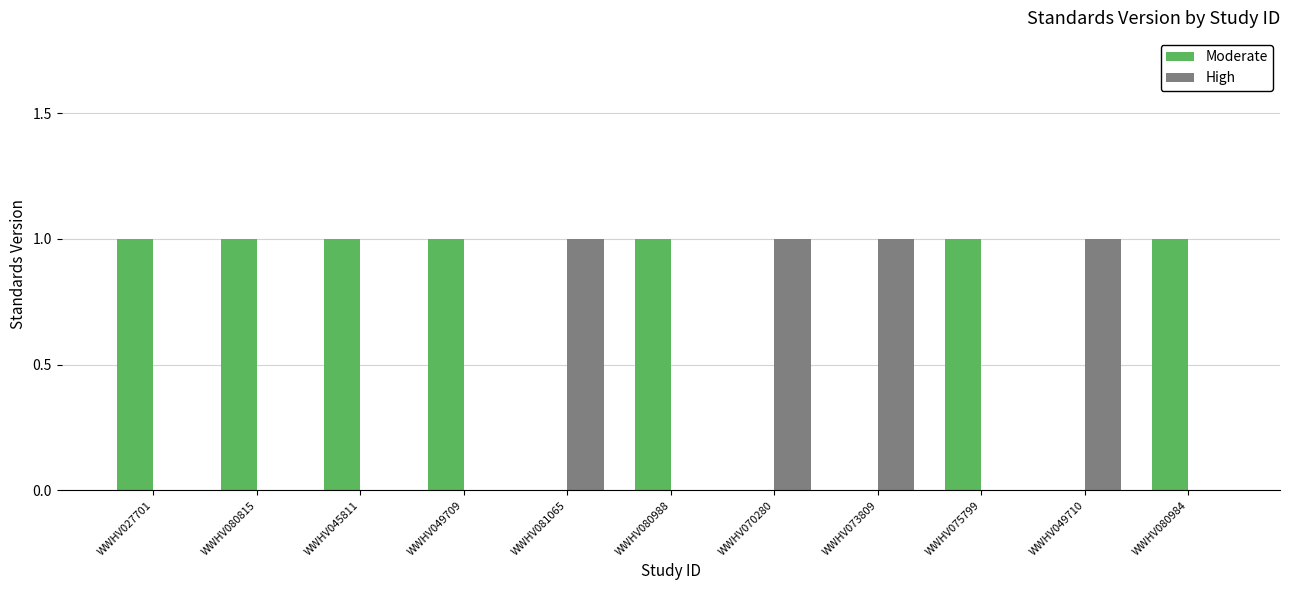

Reading left to right, what are all the values shown in this chart?

Moderate: WWHV027701=1	WWHV080815=1	WWHV045811=1	WWHV049709=1	WWHV081065=0	WWHV080988=1	WWHV070280=0	WWHV073809=0	WWHV075799=1	WWHV049710=0	WWHV080984=1
High: WWHV027701=0	WWHV080815=0	WWHV045811=0	WWHV049709=0	WWHV081065=1	WWHV080988=0	WWHV070280=1	WWHV073809=1	WWHV075799=0	WWHV049710=1	WWHV080984=0